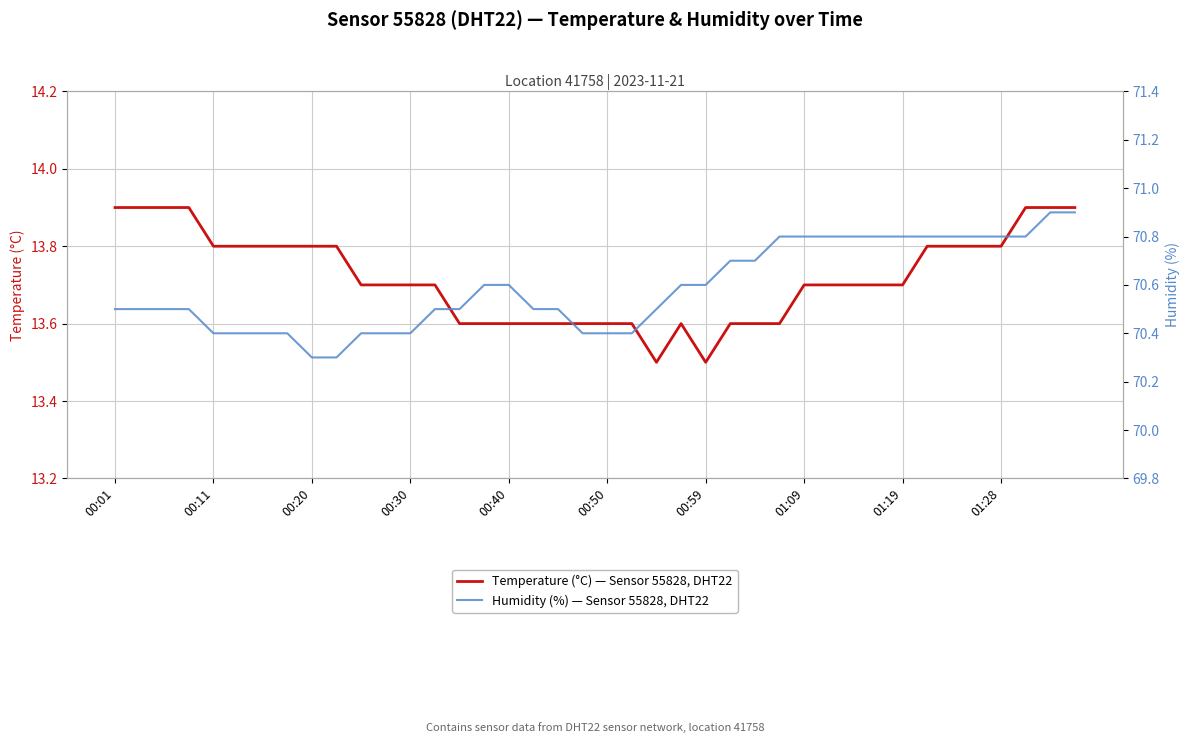

What are all the series names shown in the legend?

Temperature (°C) — Sensor 55828, DHT22, Humidity (%) — Sensor 55828, DHT22